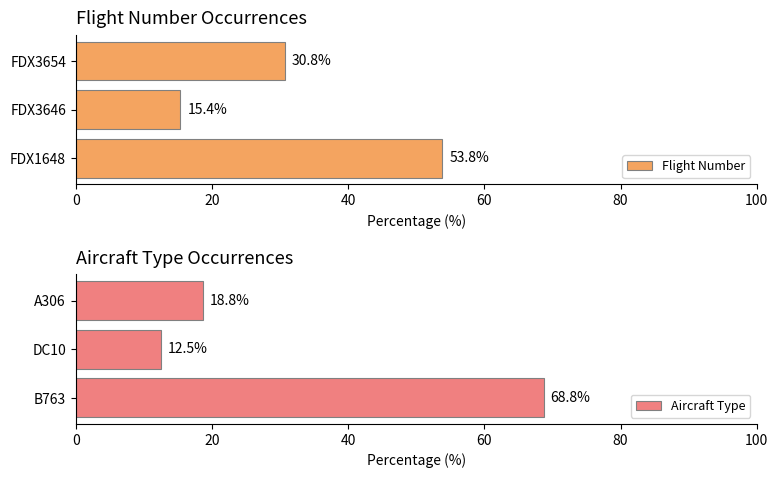

How many values in the Aircraft Type series are below 18?

1